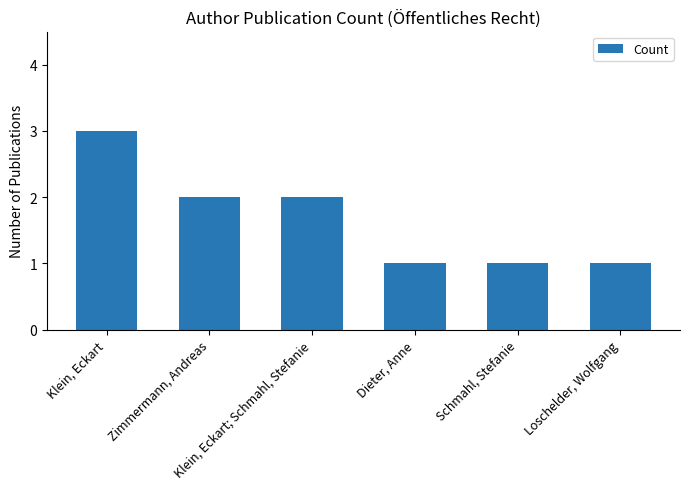

How many values are between 1 and 2?

5